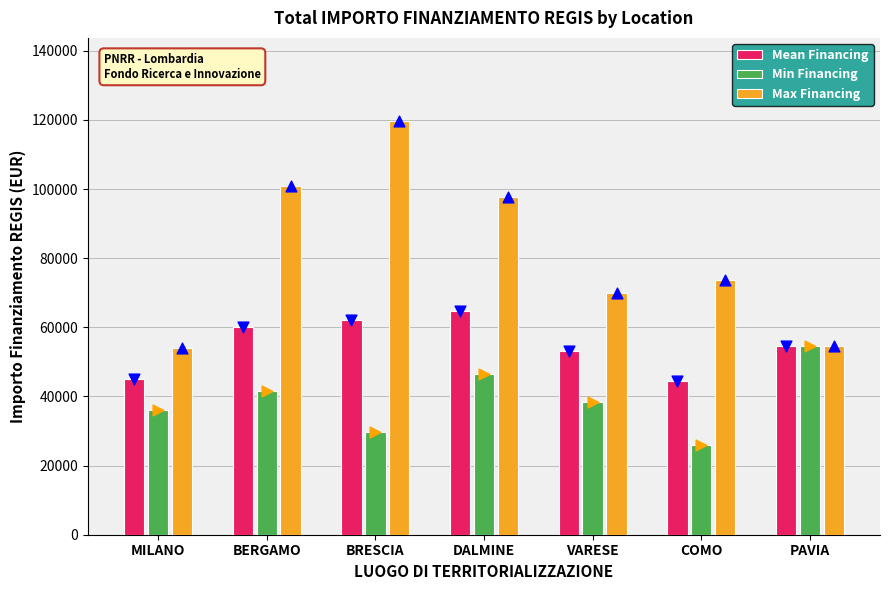

At which category is the sum across all series the highest?

BRESCIA